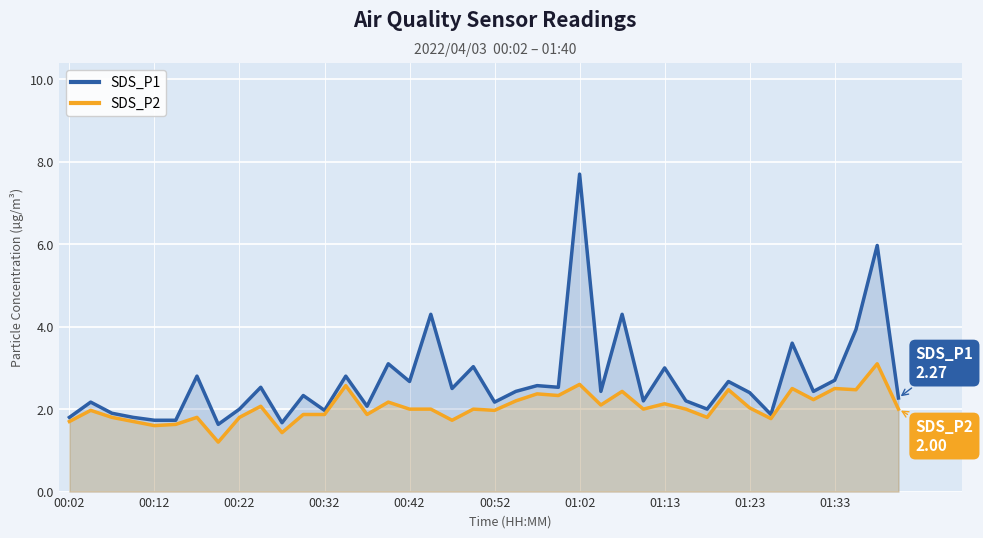

Which series changed the most between 01:23 and 22?

SDS_P2